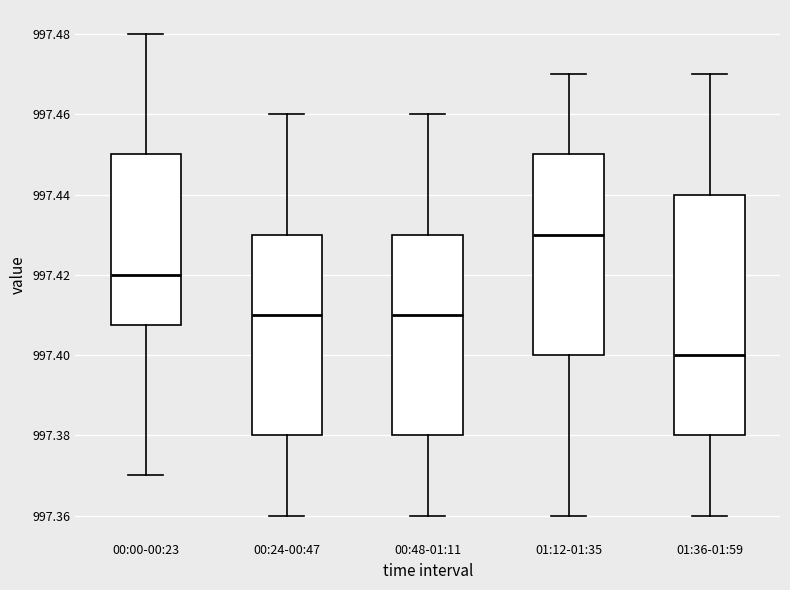

Which box is the tallest, from its lower edge to its upper edge?

01:36-01:59